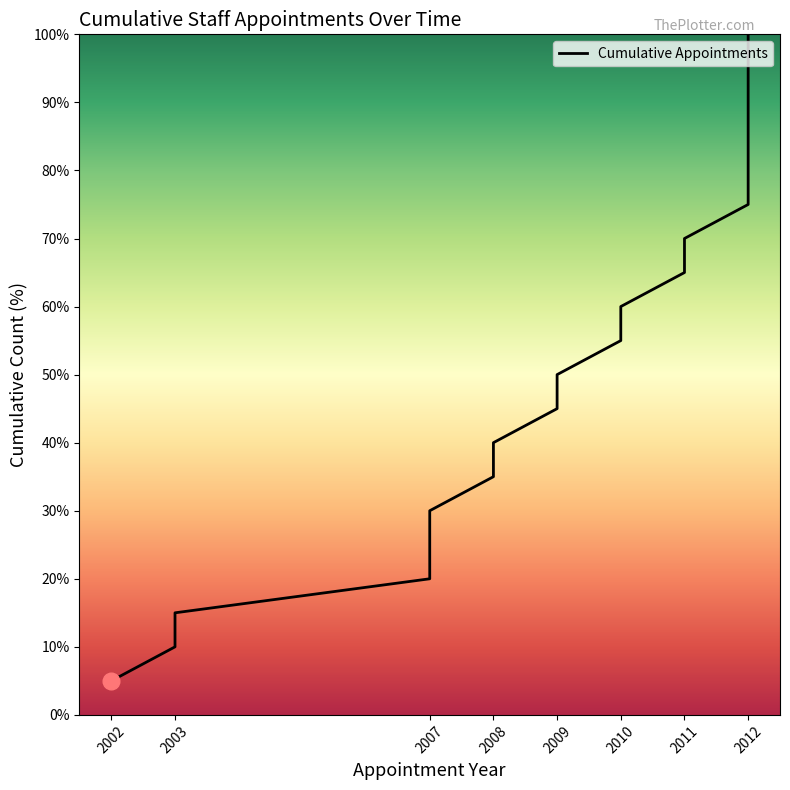

What is the smallest value displayed?

5.0